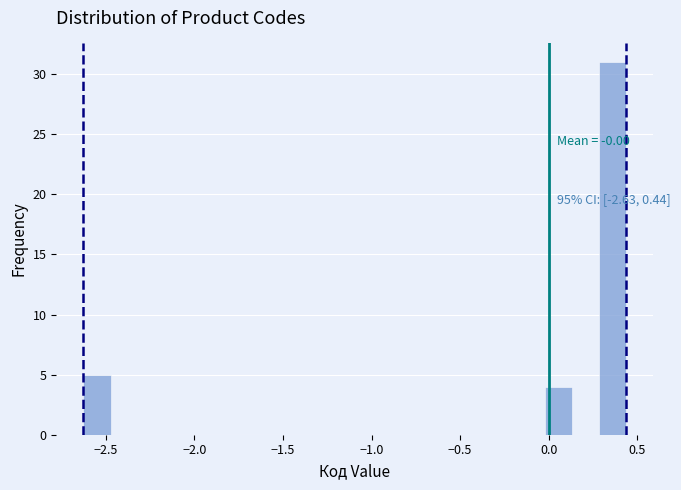

Around what value on the x-axis is the tallest bar? Give the approximate position of its centre, as read against the axis.

0.35